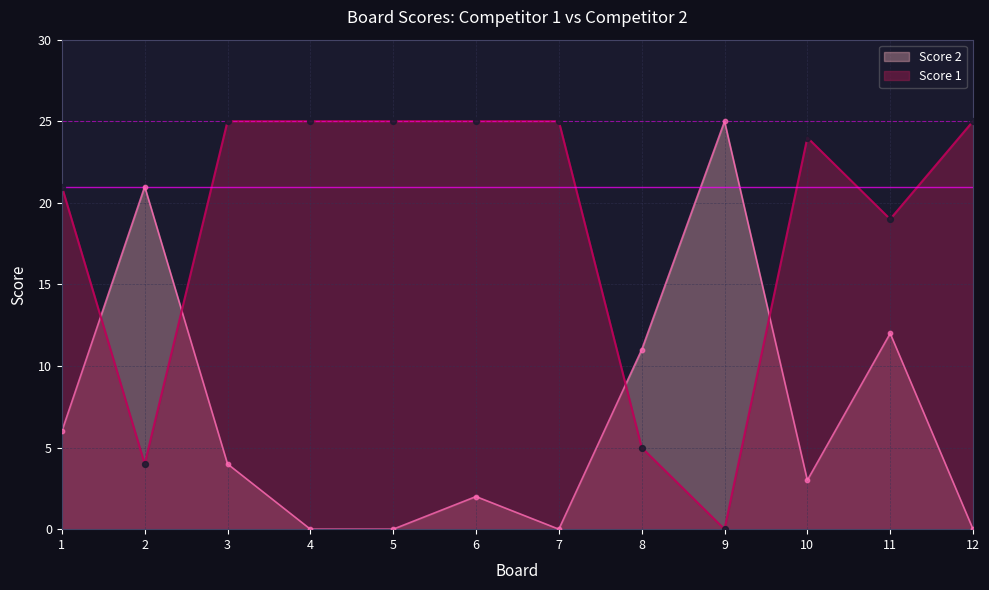

What are all the series names shown in the legend?

Score 2, Score 1